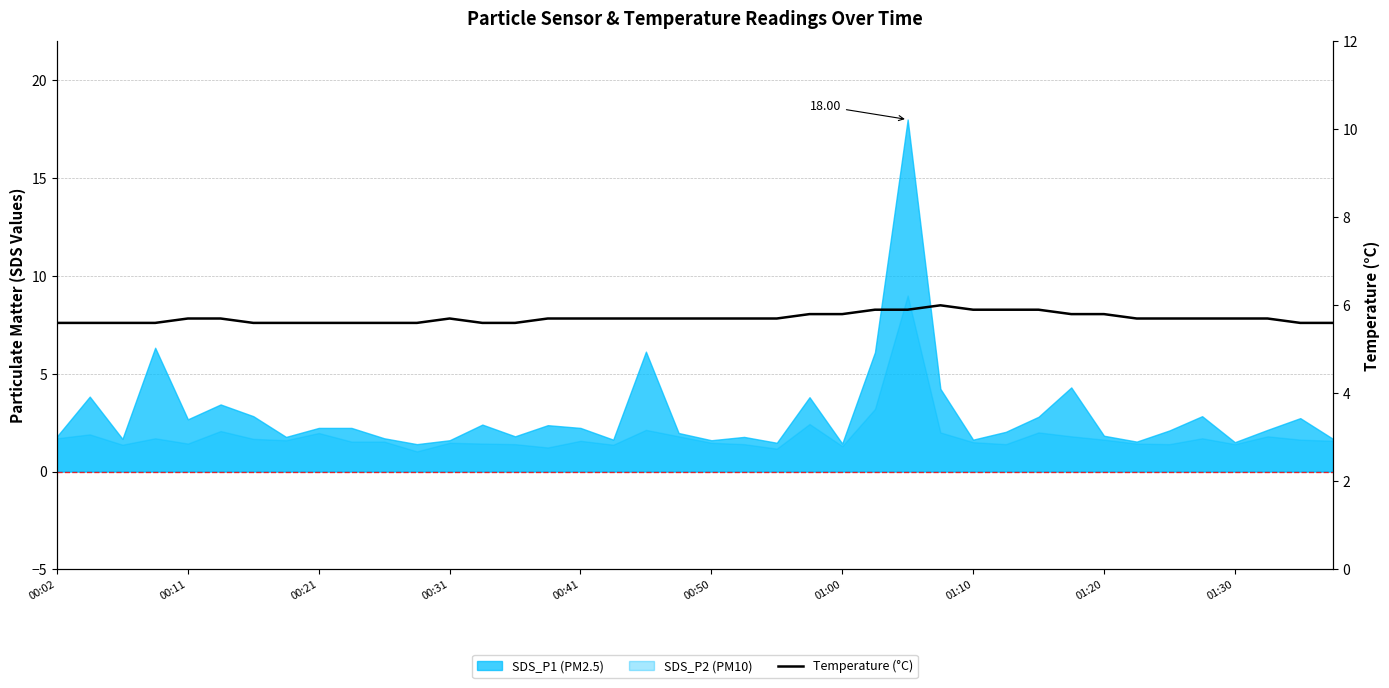

What is the difference between the second highest and second lowest values?

0.3